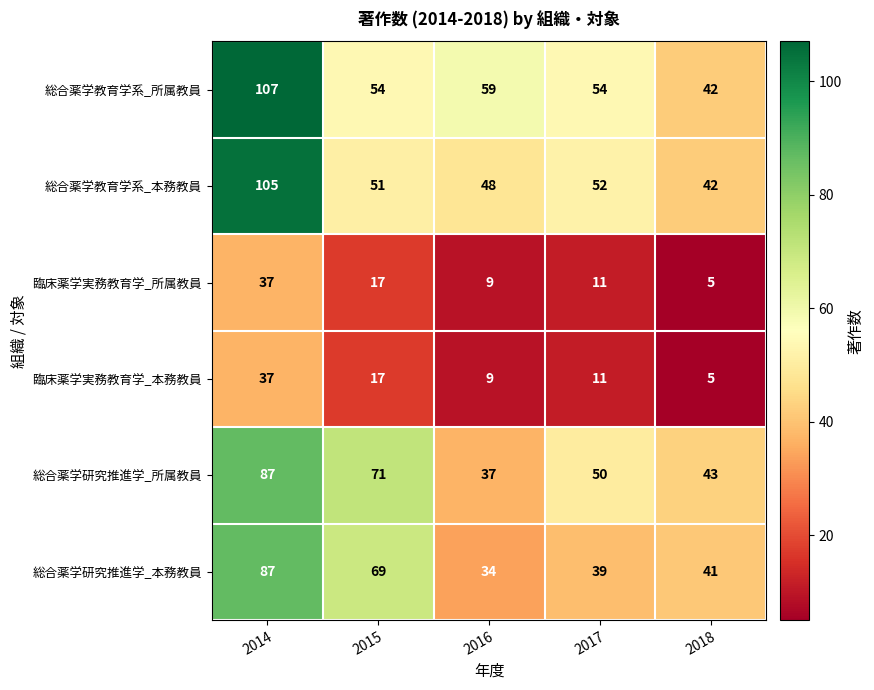

Which series has the largest range (max minus min)?

総合薬学教育学系_所属教員